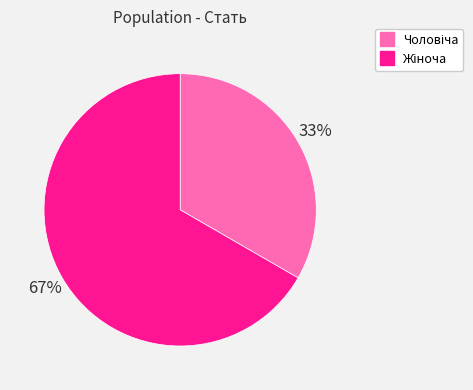

Does any single category account for the majority?

Yes